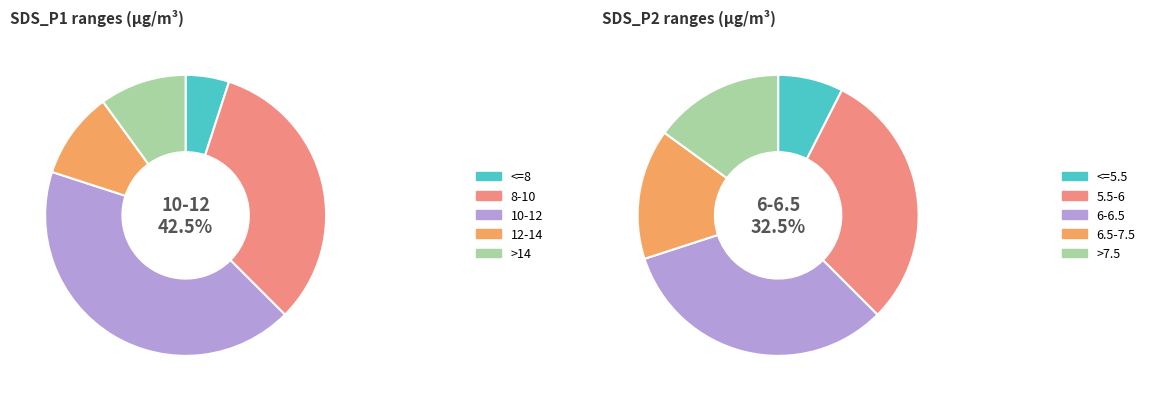

Is there a majority slice in this chart?

No